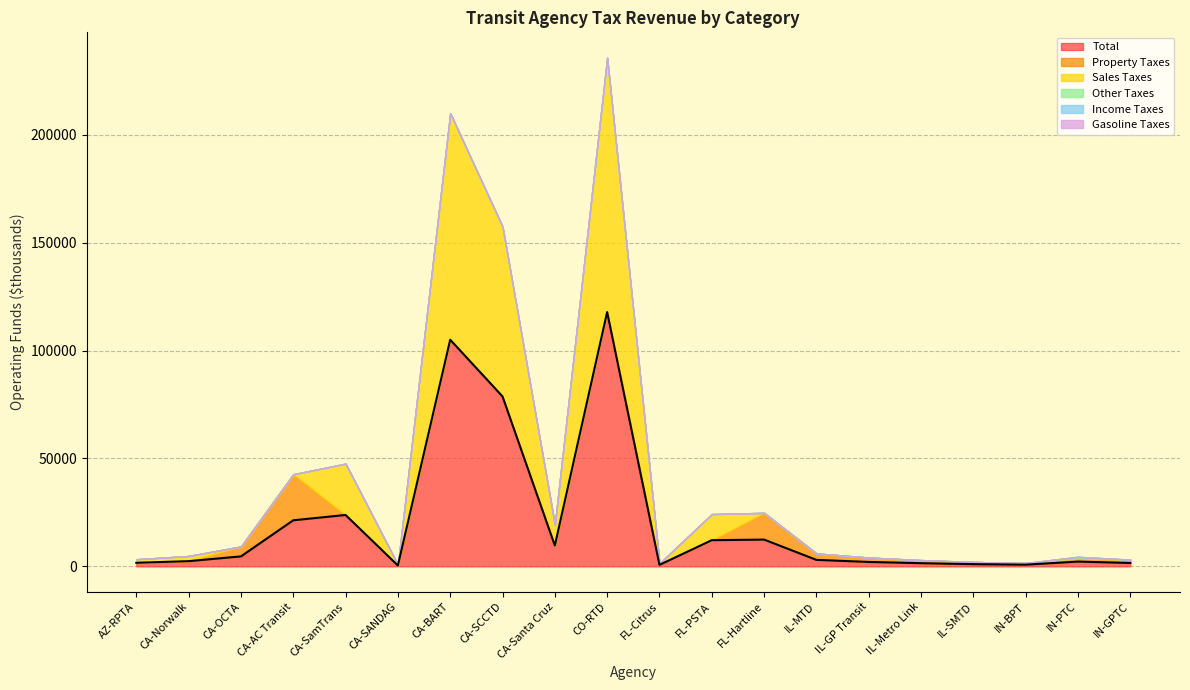

Is the value of Other Taxes at CA-Norwalk greater than the value of Sales Taxes at CO-RTD?

No